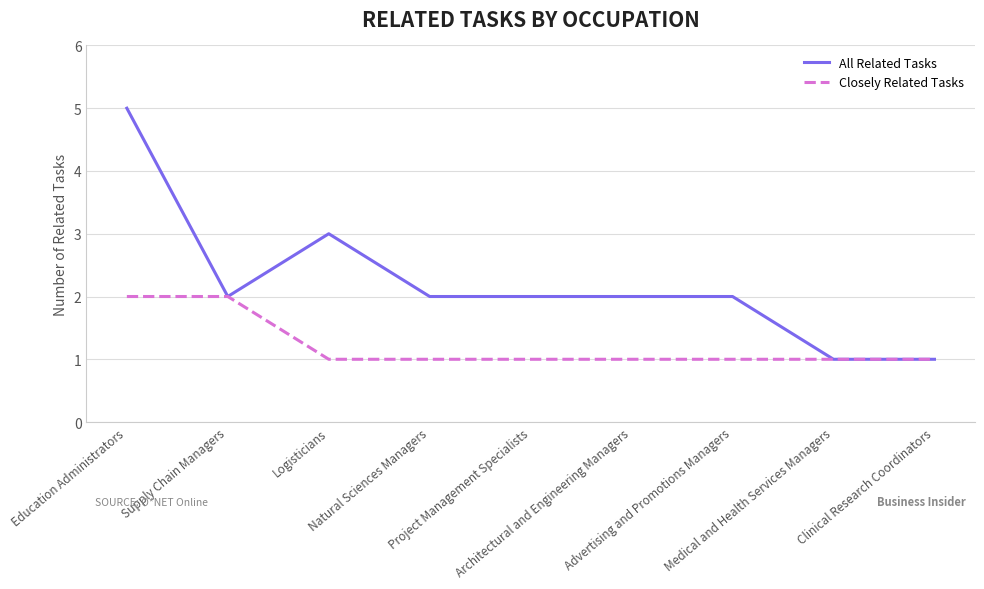

The value of Closely Related Tasks at Supply Chain Managers is 3. True or false?

False